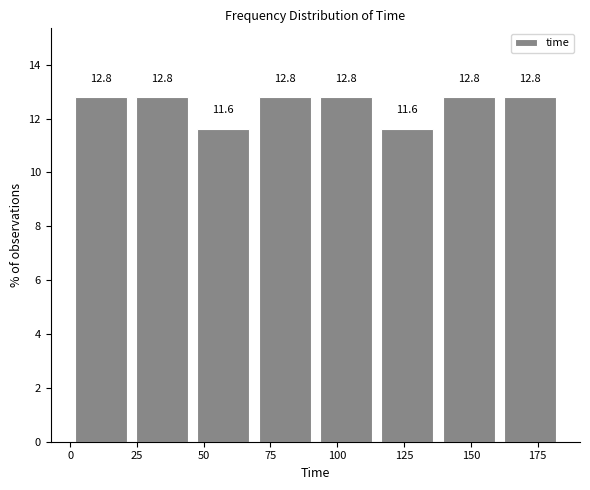

What is the height of the bar covering 115 to 140 on the x-axis? The bar edges are not printed on the chart, so give them approximately, as read against the axis.

11.6